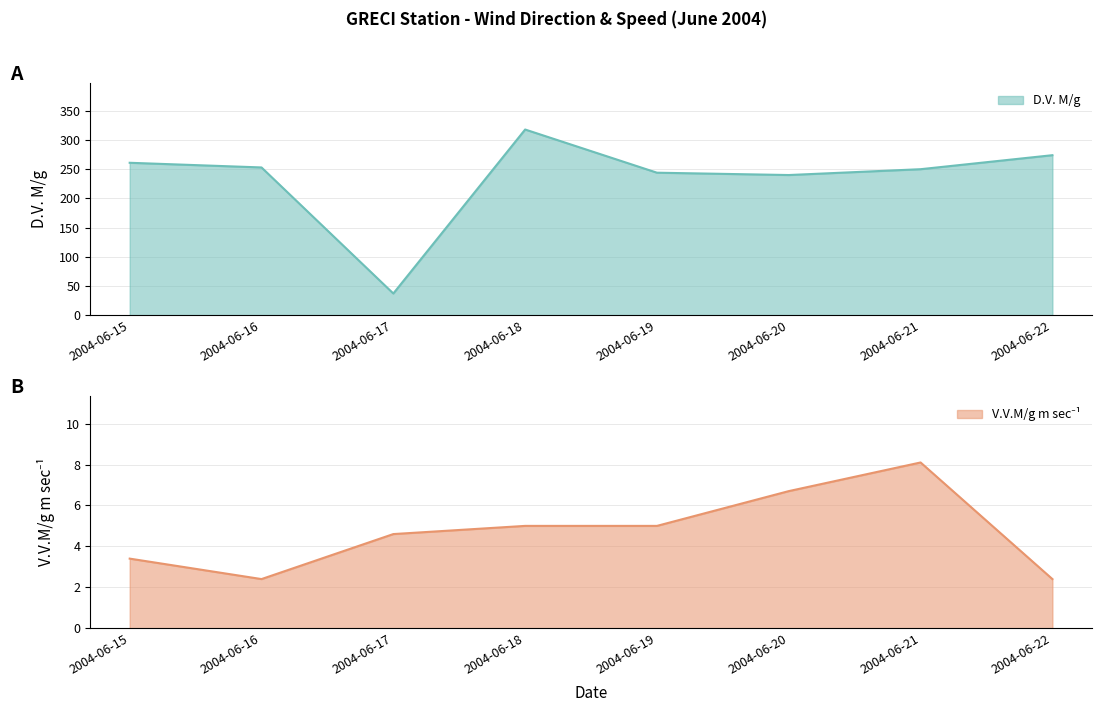

At 2004-06-22, list the series in order from largest to smallest.

D.V. M/g, V.V.M/g m sec-1